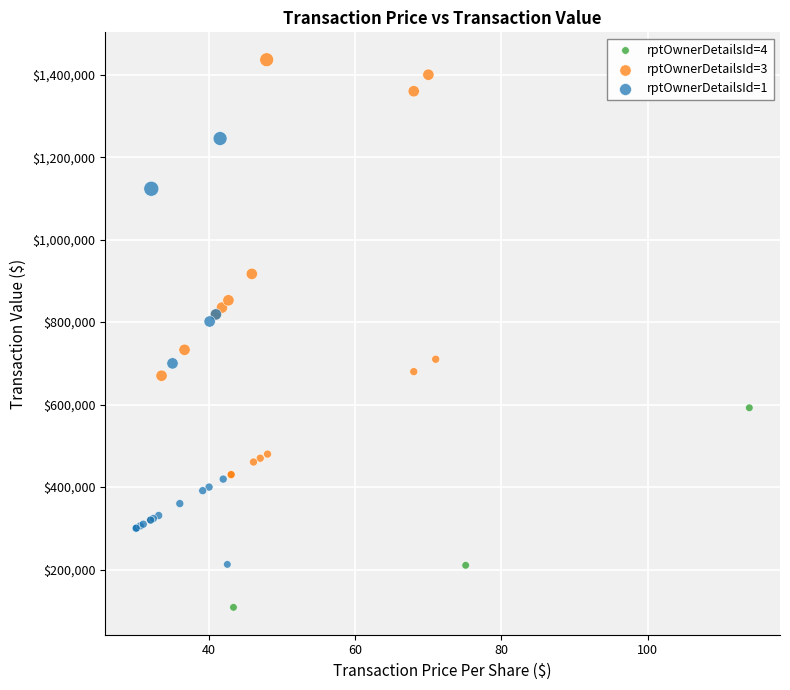

Which series contains the highest Y value?

rptOwnerDetailsId=3